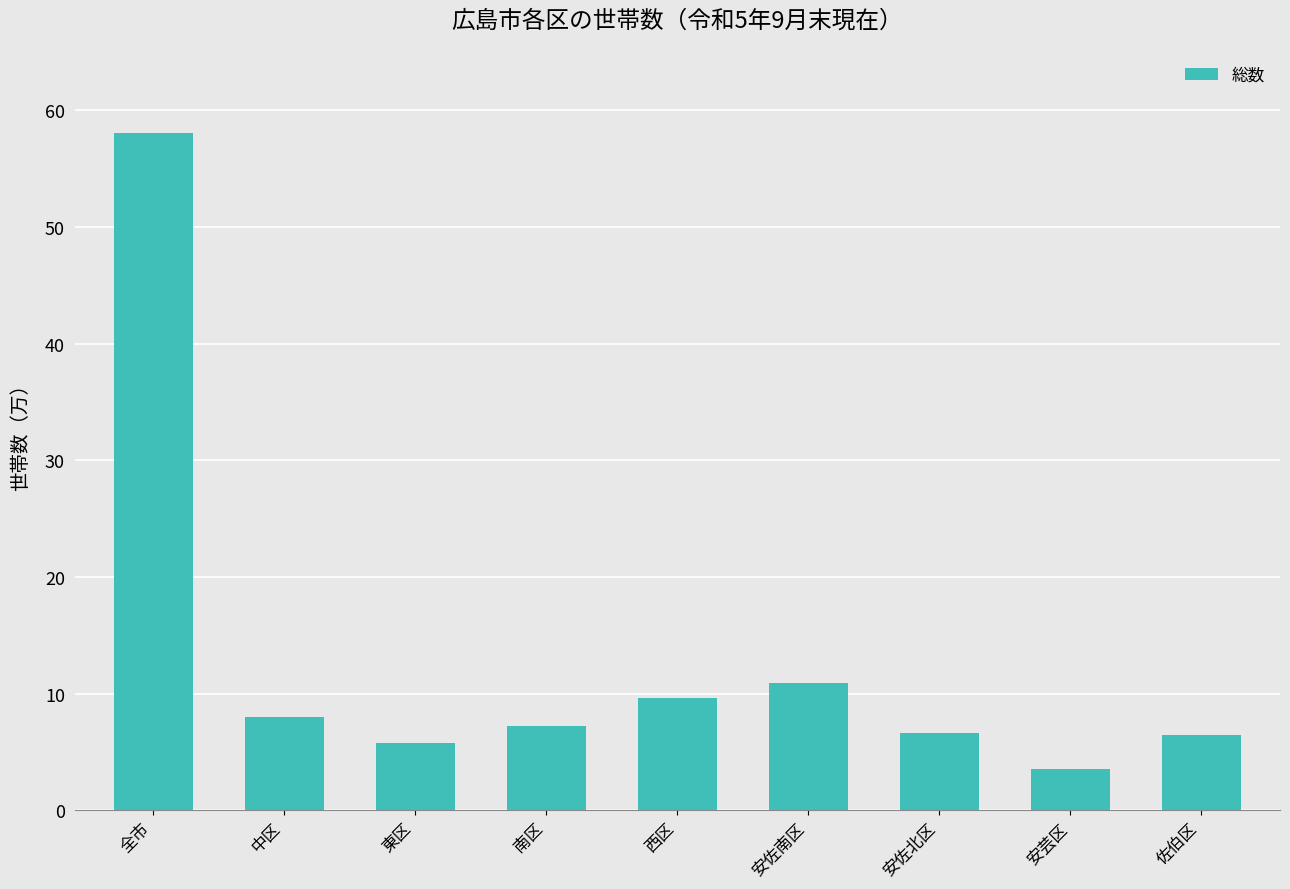

Rank the categories by value from lowest to highest.

安芸区, 東区, 佐伯区, 安佐北区, 南区, 中区, 西区, 安佐南区, 全市